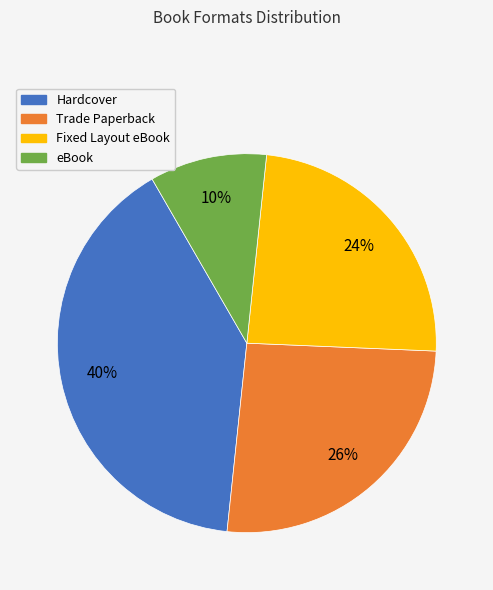

Rank the categories by value from highest to lowest.

Hardcover, Trade Paperback, Fixed Layout eBook, eBook